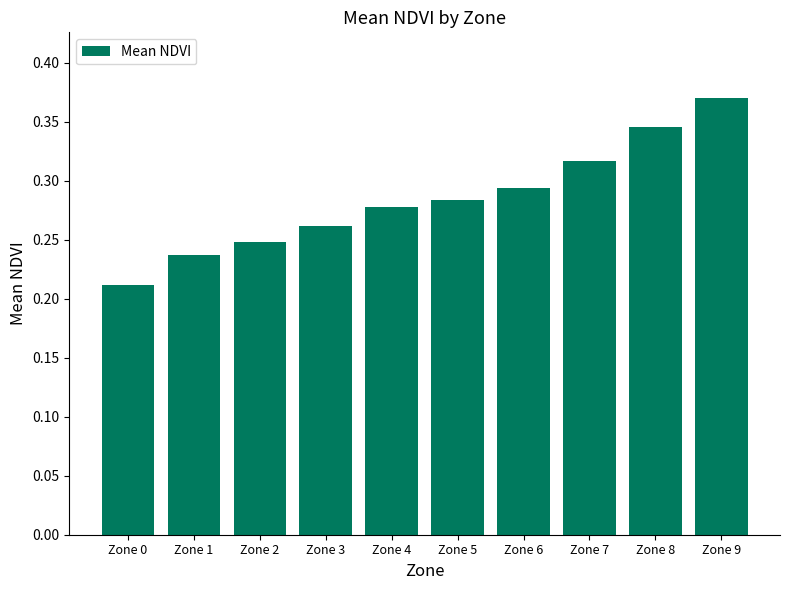

The chart shows a value of 0.2 at Zone 4. True or false?

False